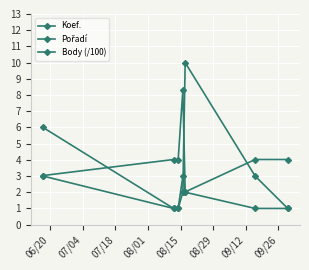

How many data points in Body (/100) are above 4?

5